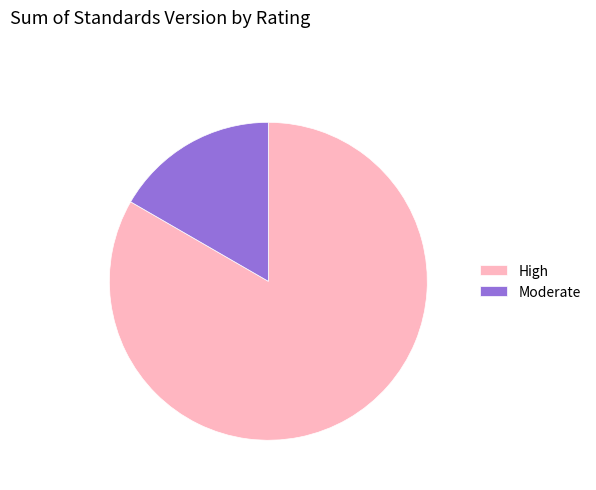

True or false: Moderate accounts for 17% of the total.

True